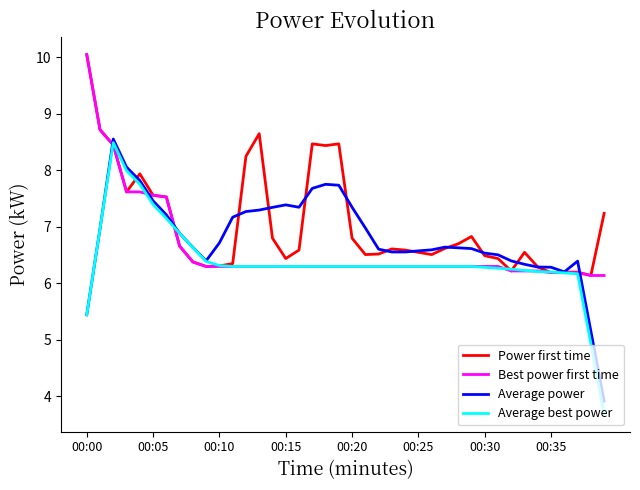

What is the smallest value displayed?

3.7